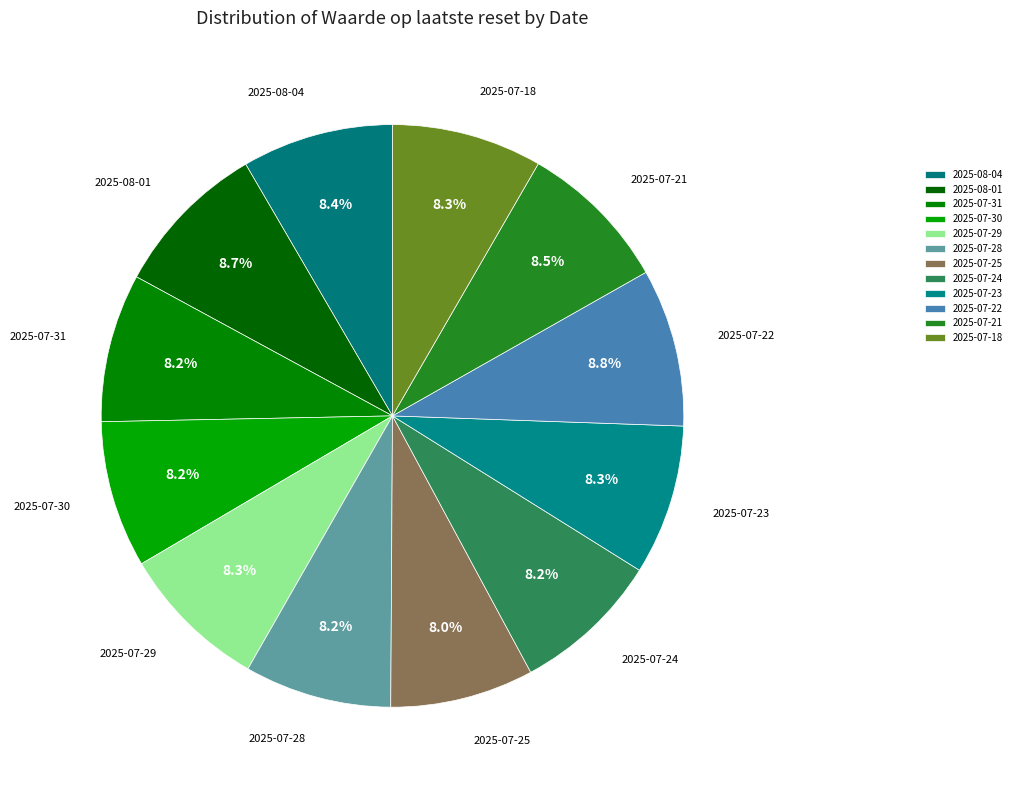

Is it true that 2025-07-29 is 8% of the pie?

True